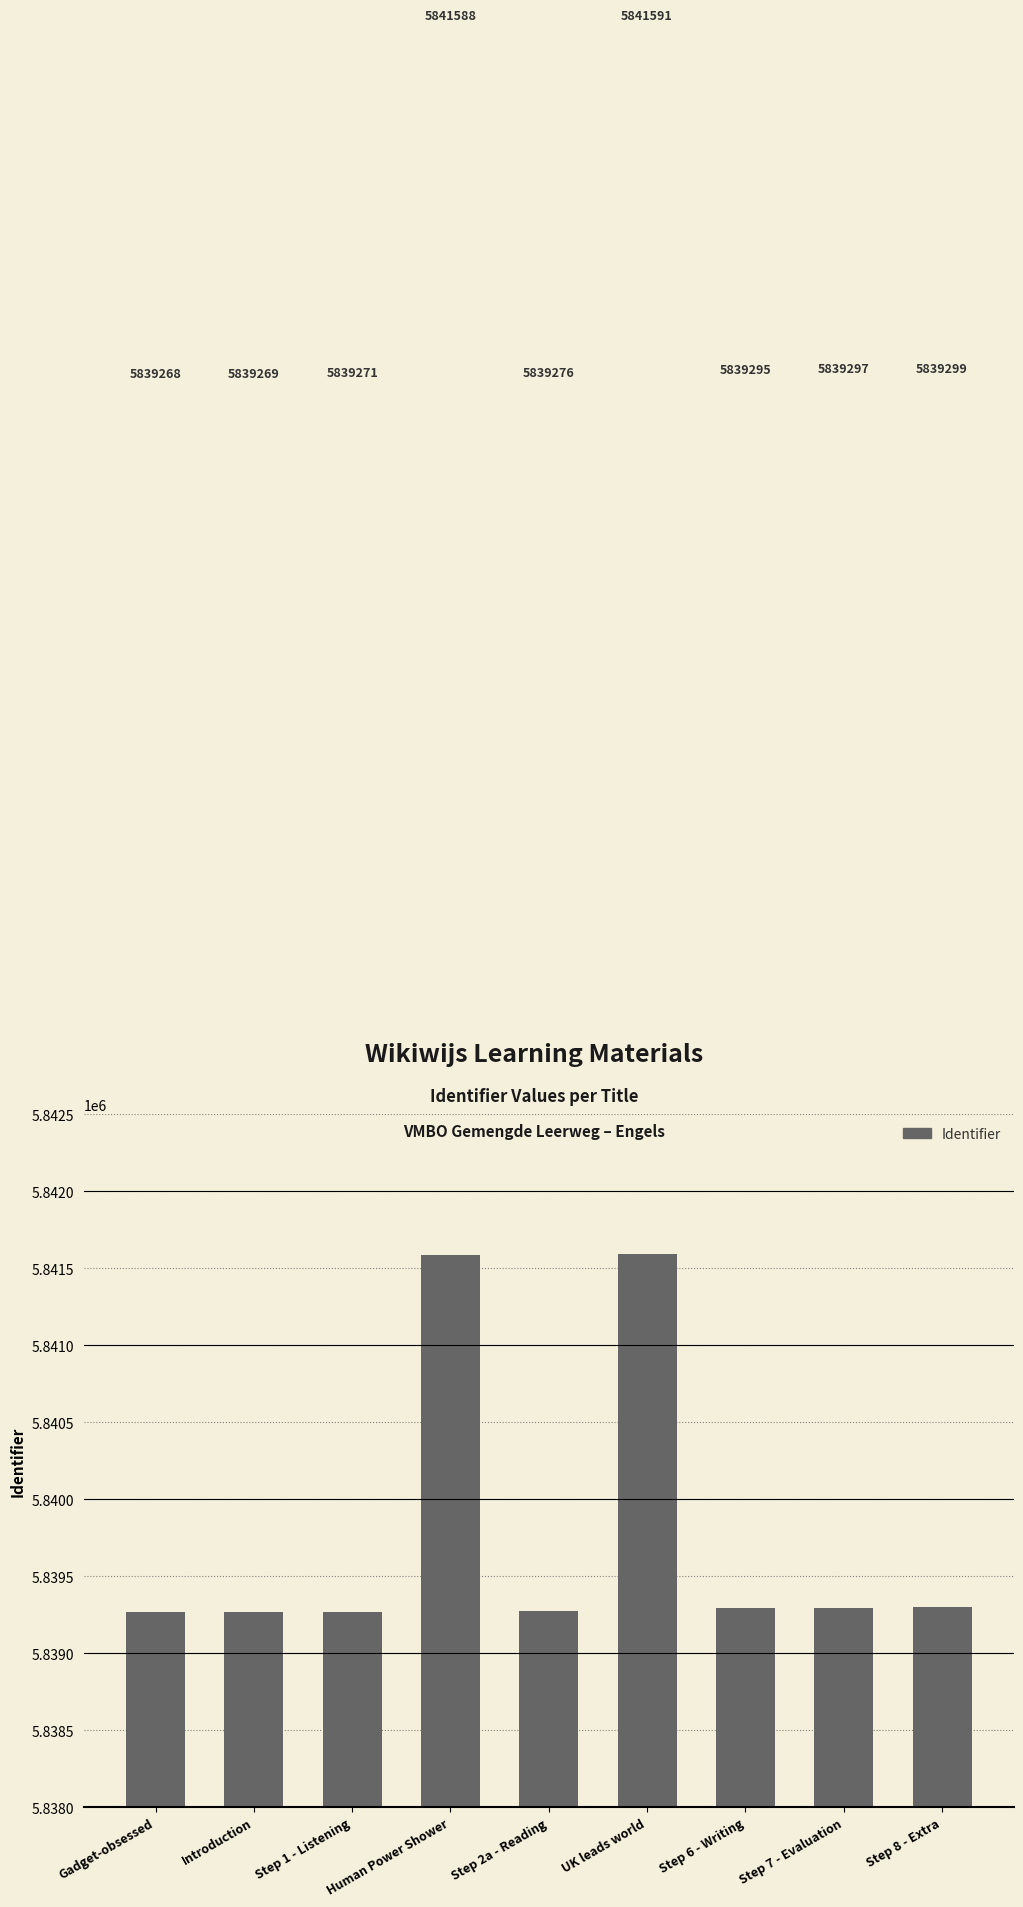

At which category does the chart reach its peak across all series?

UK leads world